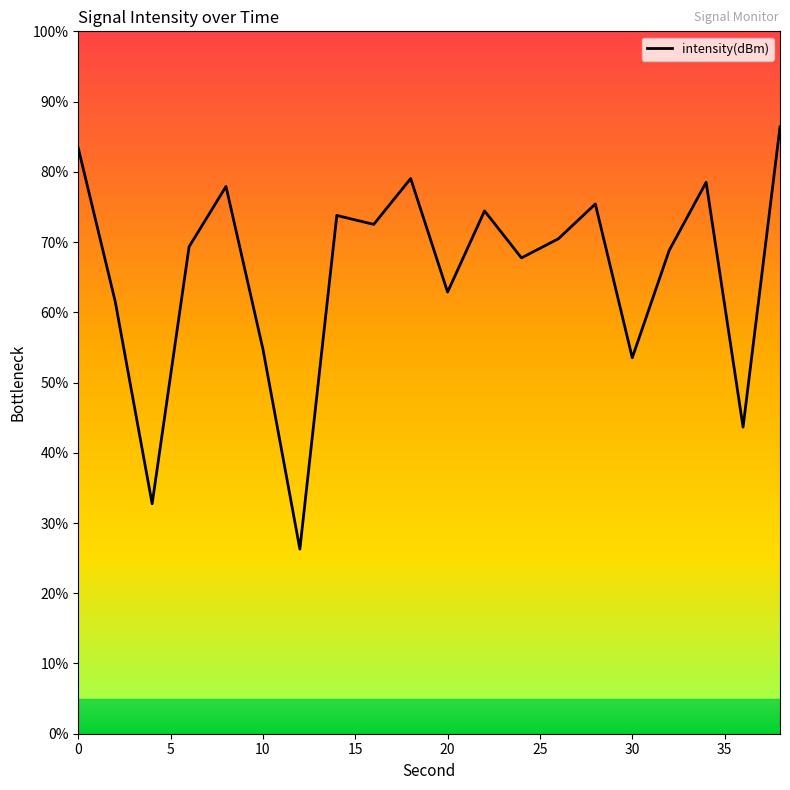

What is the difference between the maximum and minimum values?

60.1